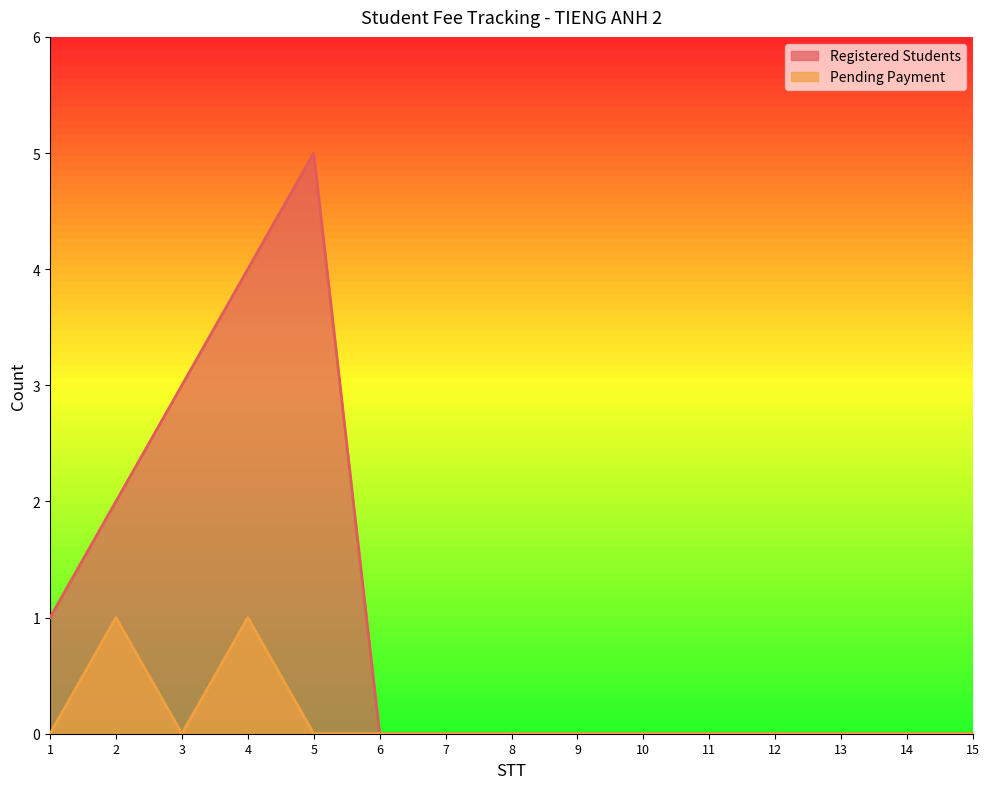

At which label does Registered Students reach its peak?

5